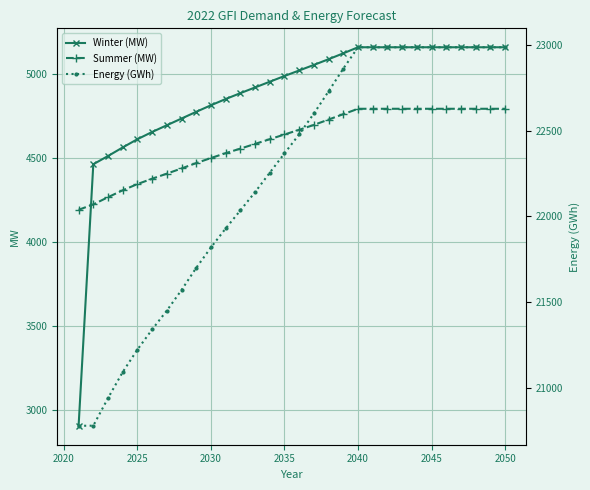

What is the minimum value for Winter (MW)?

2904.9